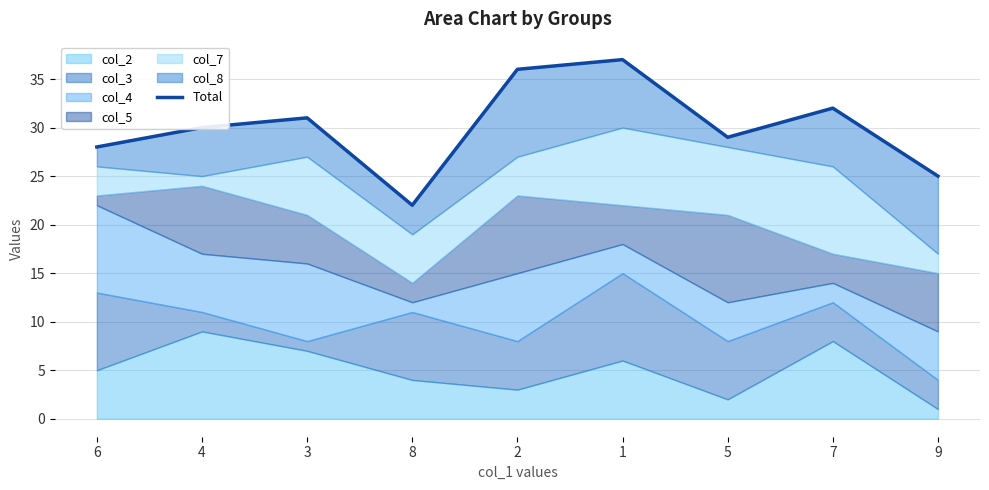

Rank the categories by value from lowest to highest.

8, 9, 6, 5, 4, 3, 7, 2, 1